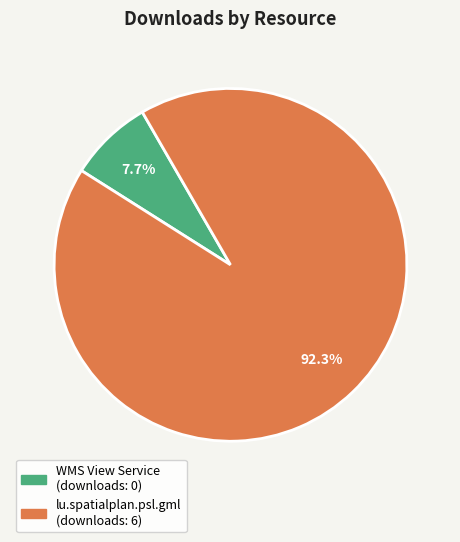

Is there a majority slice in this chart?

Yes